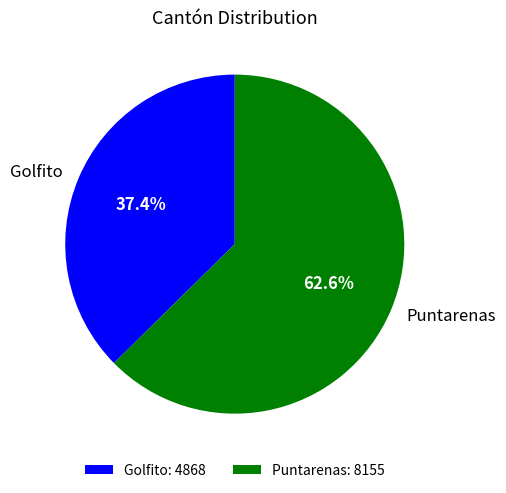

How many segments does this pie chart have?

2